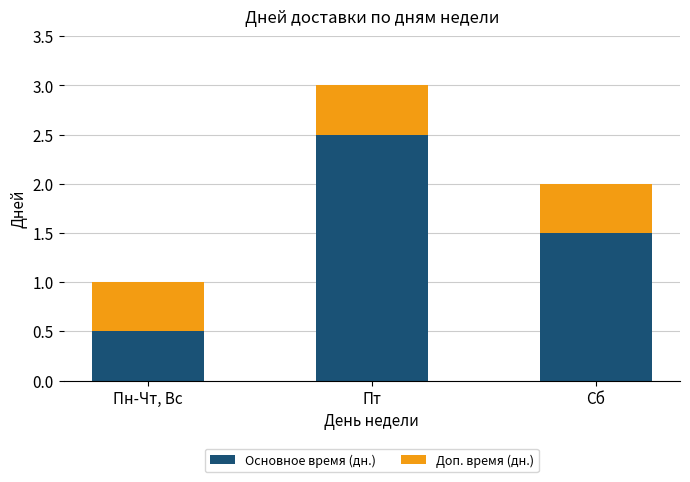

What is the highest value of the Основное время (дн.) series?

2.5